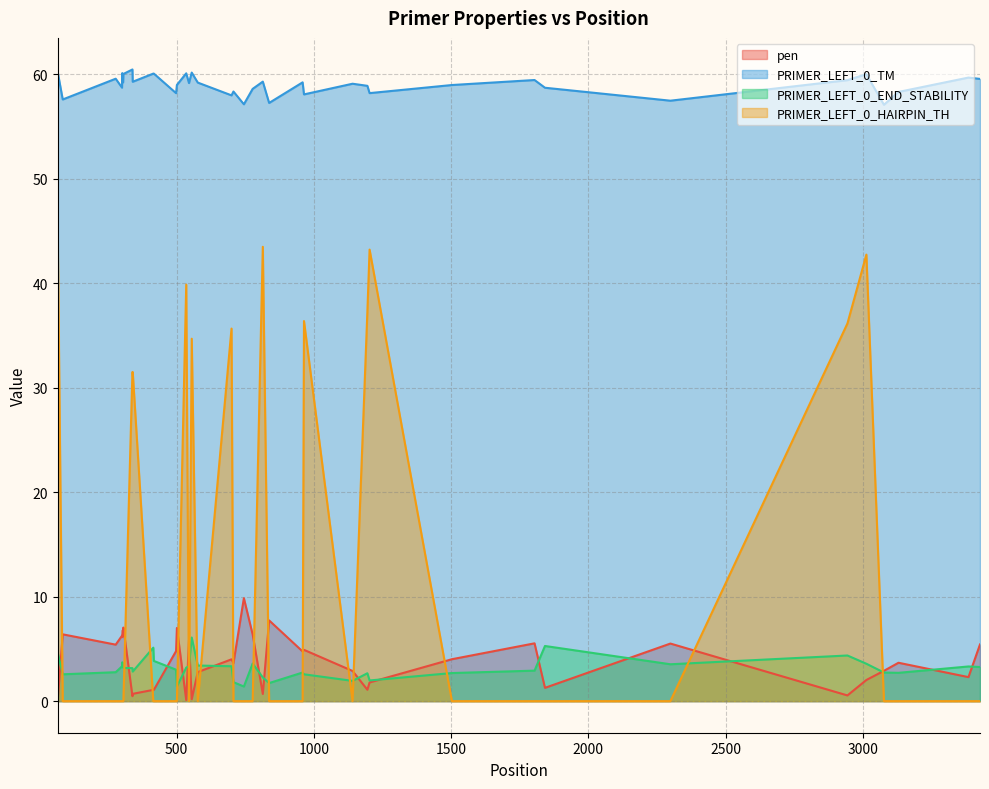

True or false: PRIMER_LEFT_0_HAIRPIN_TH and PRIMER_LEFT_0_TM intersect in this chart.

False